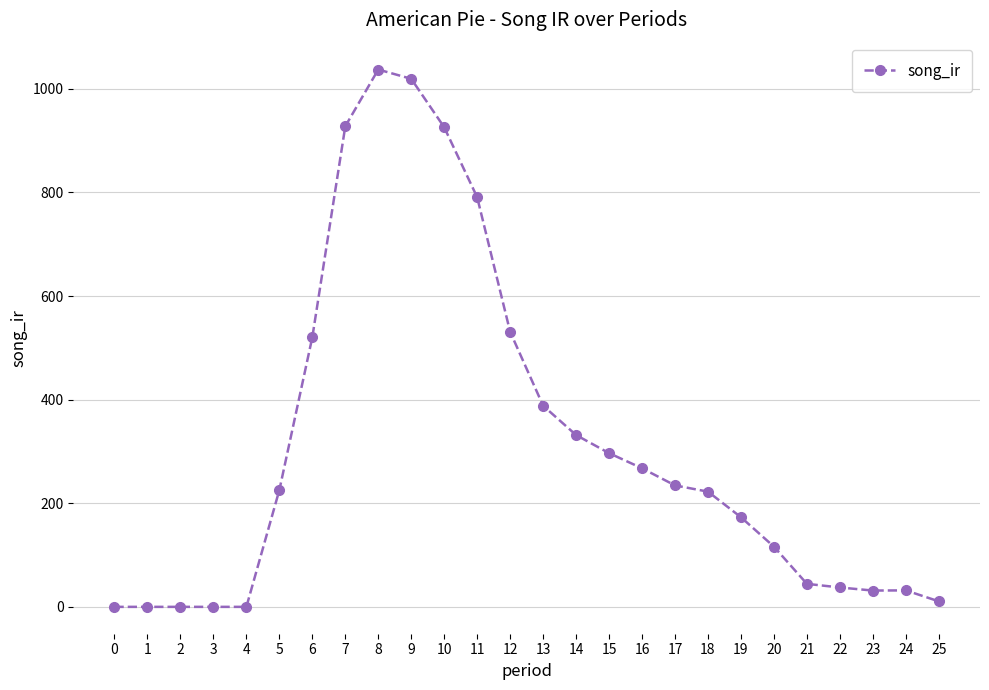

What is the approximate value at 7?

927.9